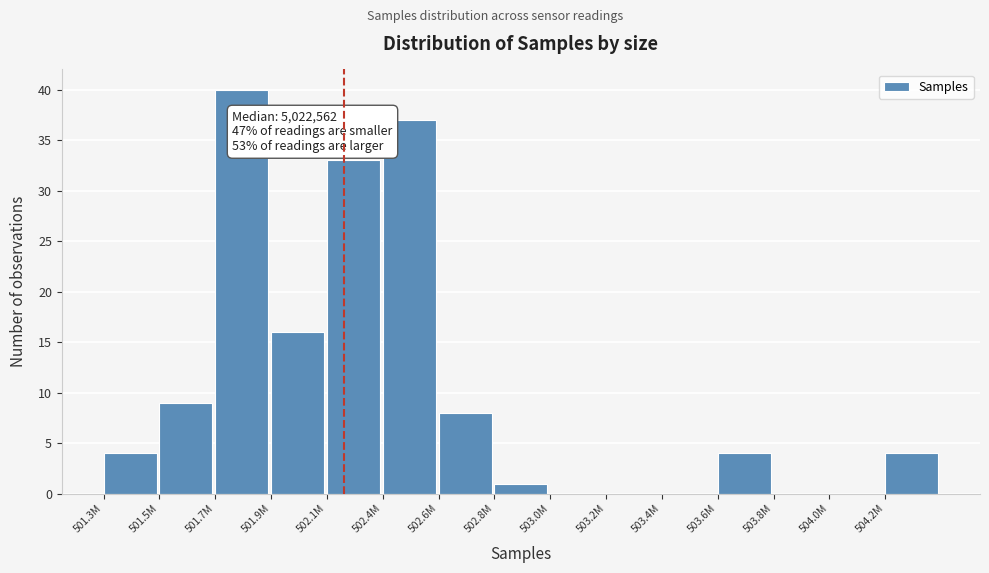

Reading left to right, what are all the values shown in this chart?

501.3M=4	501.5M=9	501.7M=40	501.9M=16	502.1M=33	502.4M=37	502.6M=8	502.8M=1	503.0M=0	503.2M=0	503.4M=0	503.6M=4	503.8M=0	504.0M=0	504.2M=4